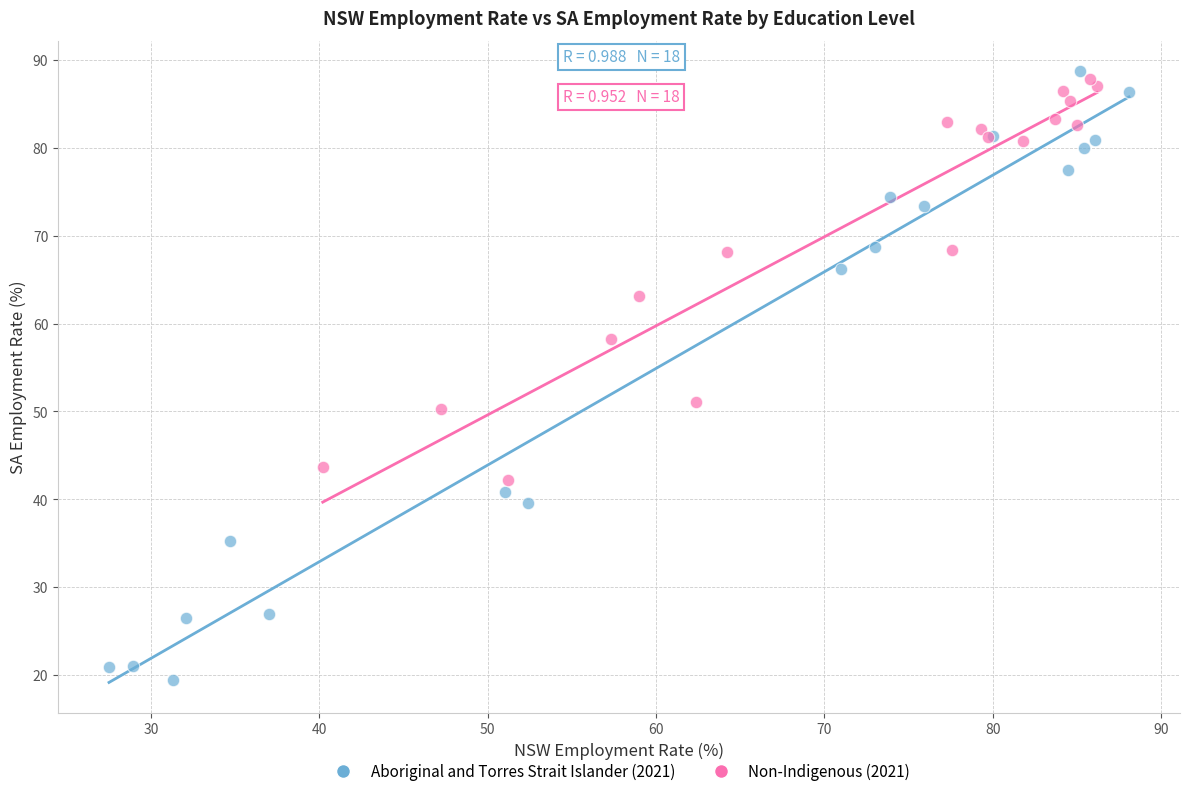

Which series reaches the minimum Y coordinate?

Aboriginal and Torres Strait Islander (2021)